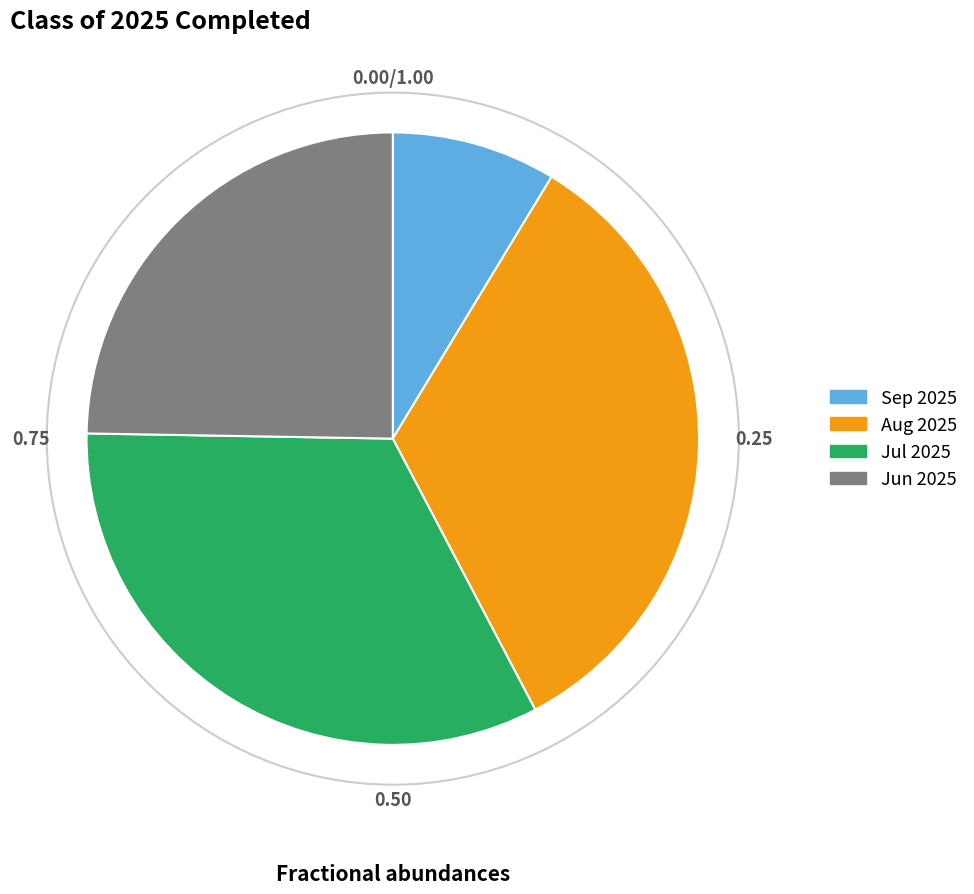

Is there a majority slice in this chart?

No